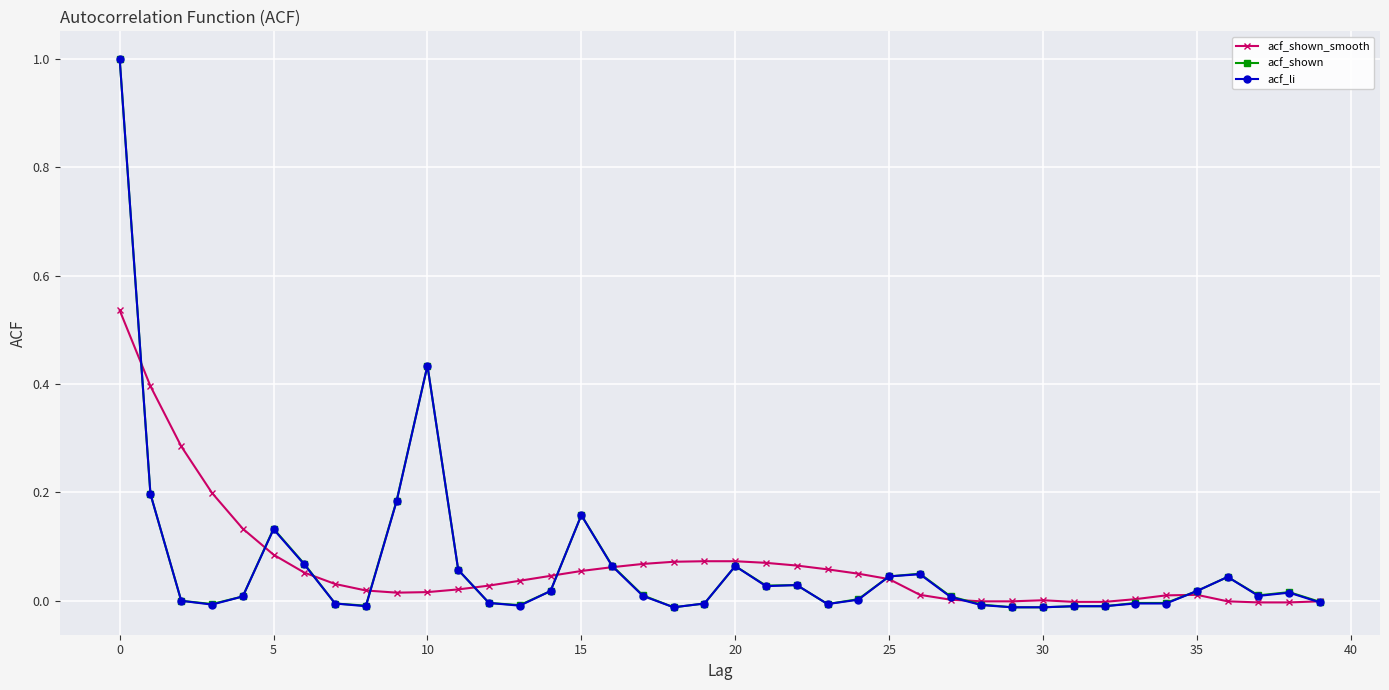

True or false: acf_shown has more than 2 points higher than both neighbors.

True